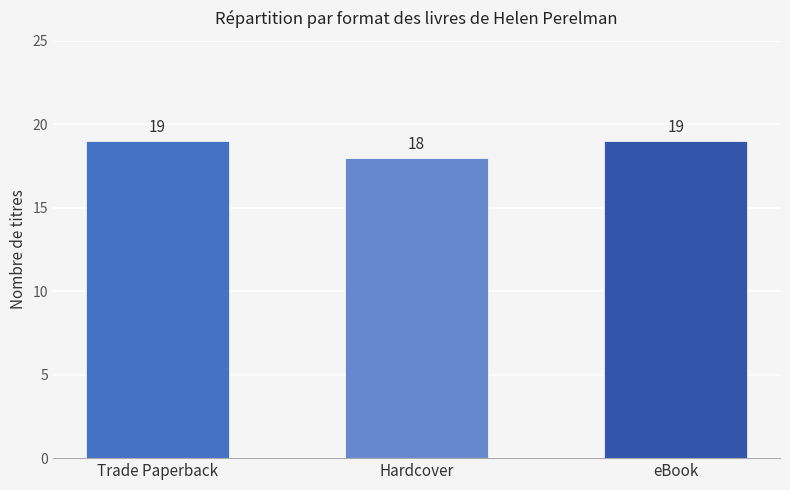

Which has a higher value, Trade Paperback or Hardcover?

Trade Paperback